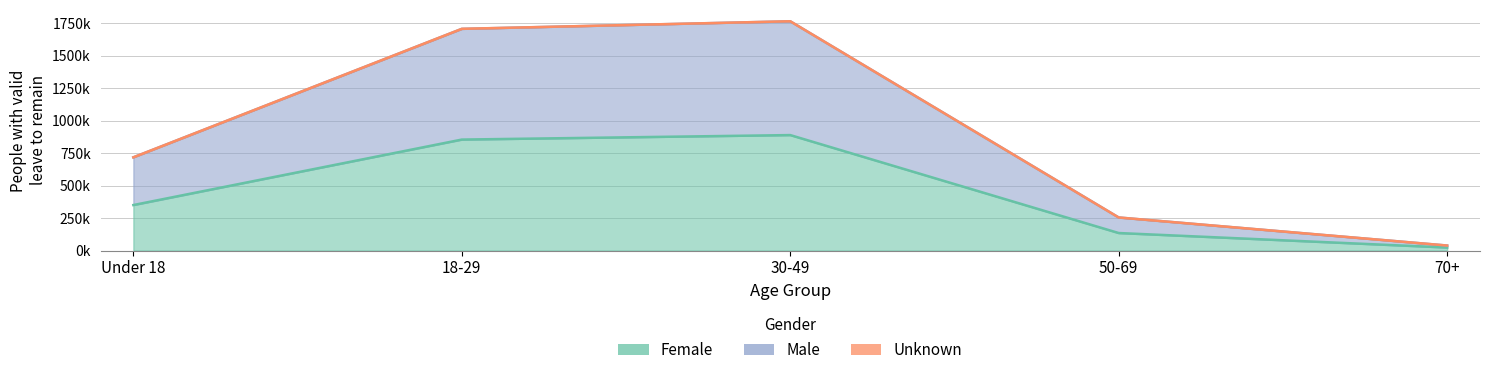

At which label does Female reach its peak?

30-49